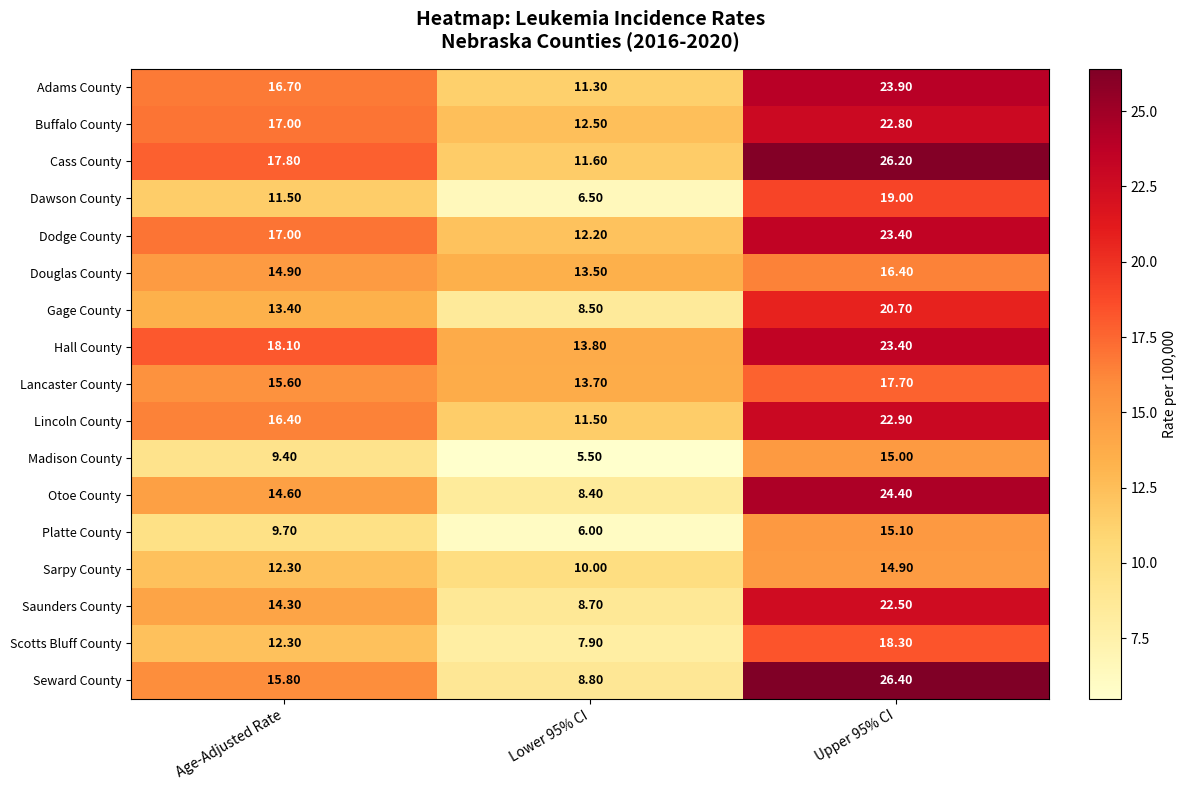

Between Age-Adjusted Rate and Lower 95% CI, which series saw the biggest shift?

Seward County